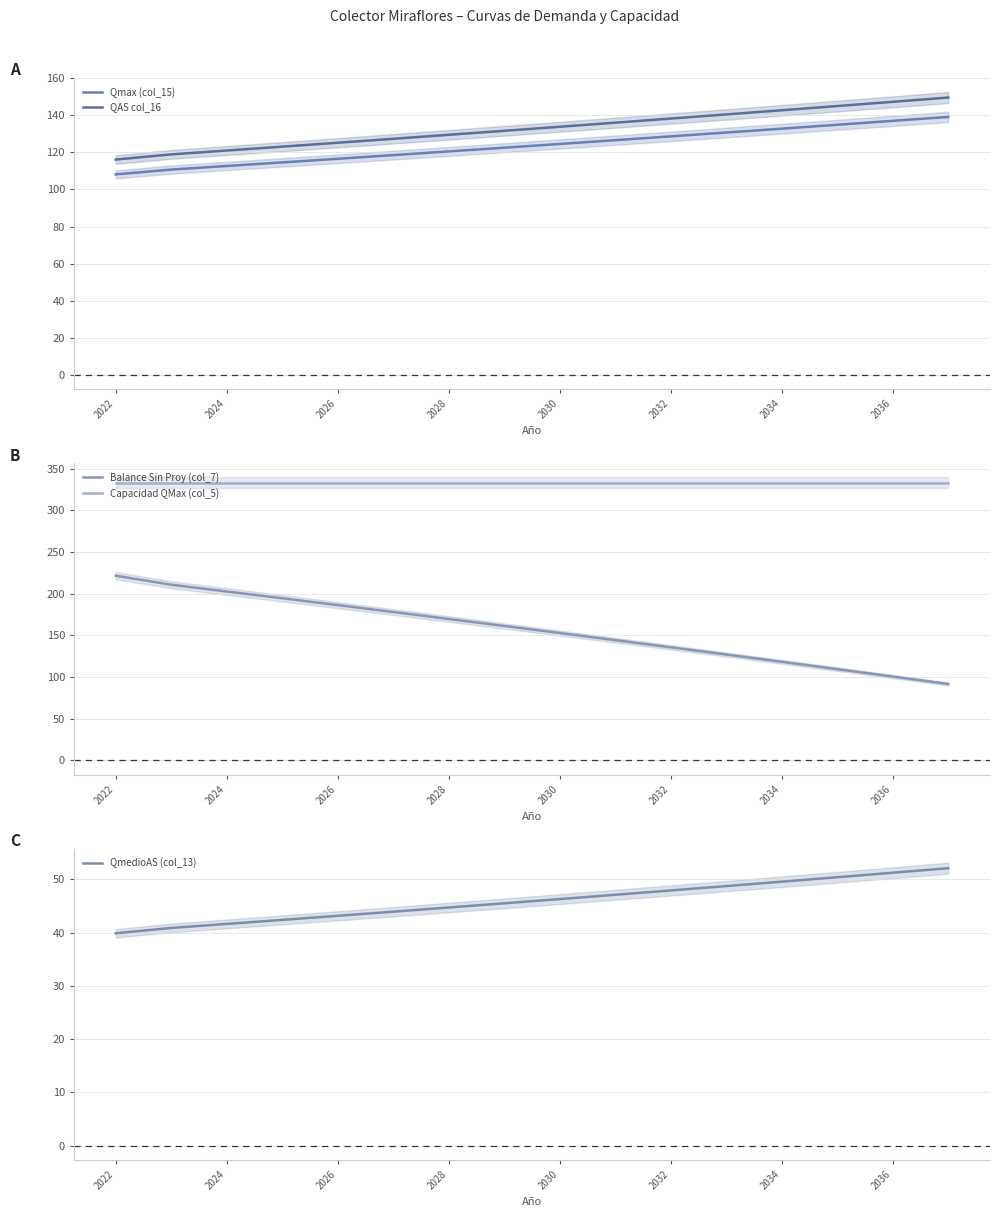

What are all the series names shown in the legend?

Qmax (col_15), QAS col_16, Balance Sin Proy (col_7), Capacidad QMax (col_5), QmedioAS (col_13)